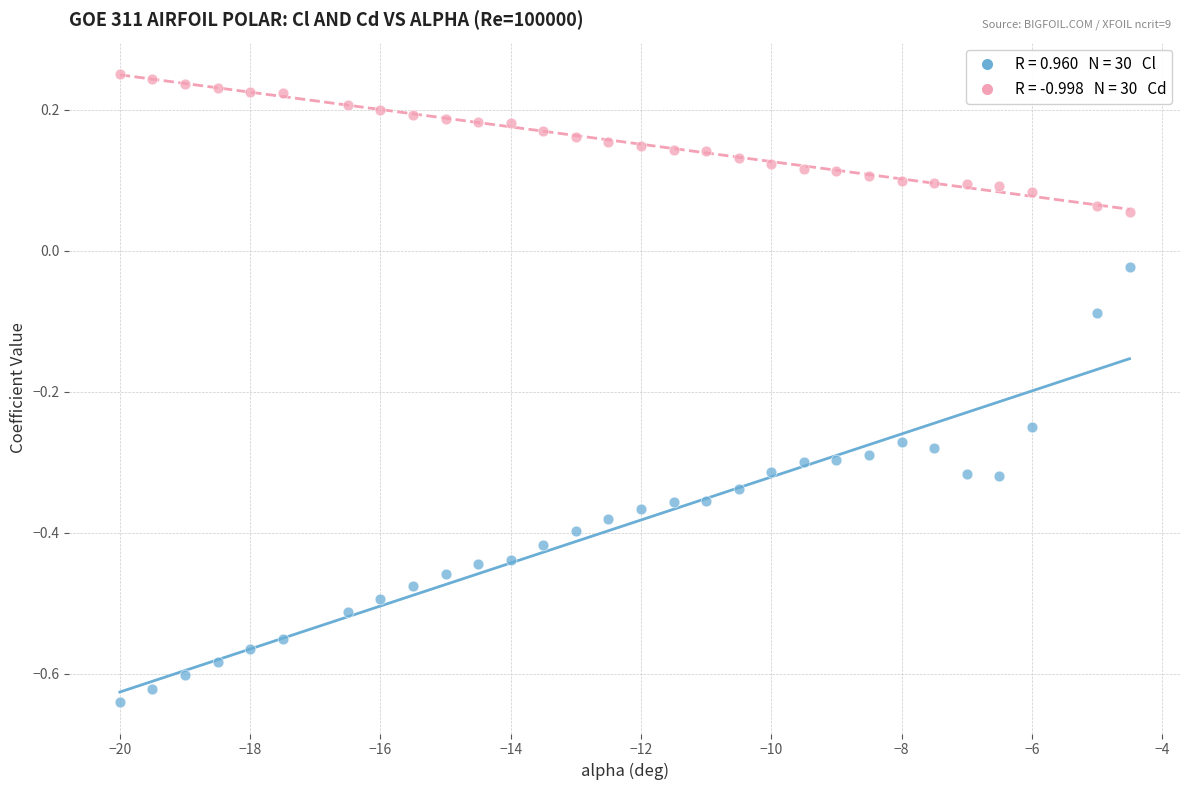

Across all data points, what is the range of Y values (max minus min)?

0.9